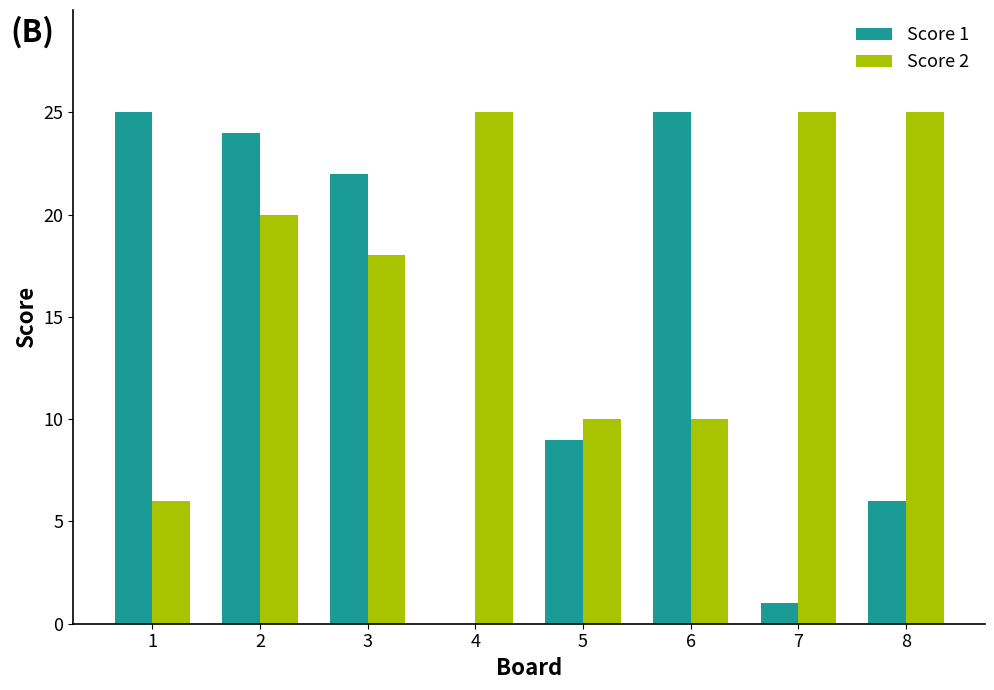

Which series has the largest total across all categories?

Score 2